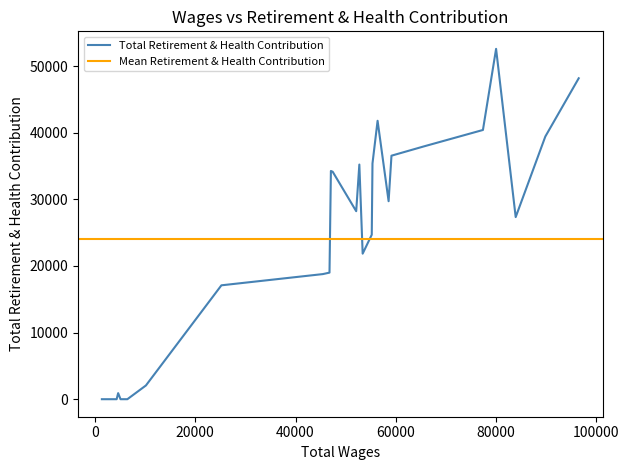

What is the sum of the Total Retirement & Health Contribution values at 7 and 6?

66262